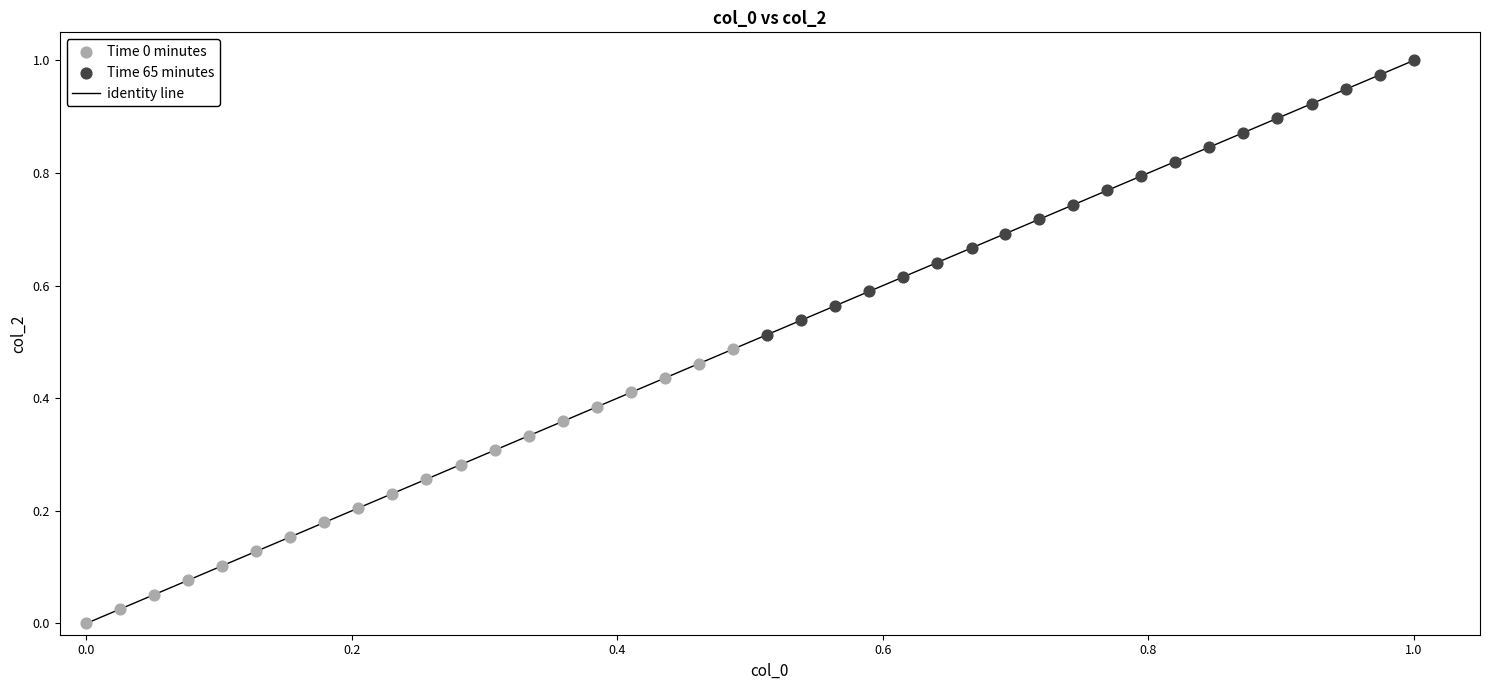

Which series reaches the maximum Y coordinate?

Time 65 minutes